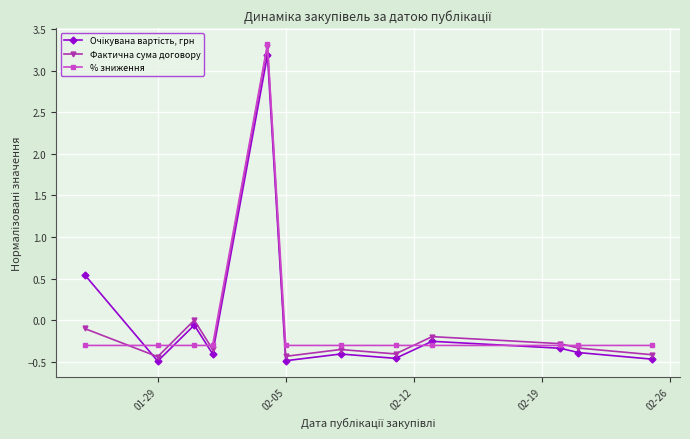

Which series has the largest range (max minus min)?

Фактична сума договору